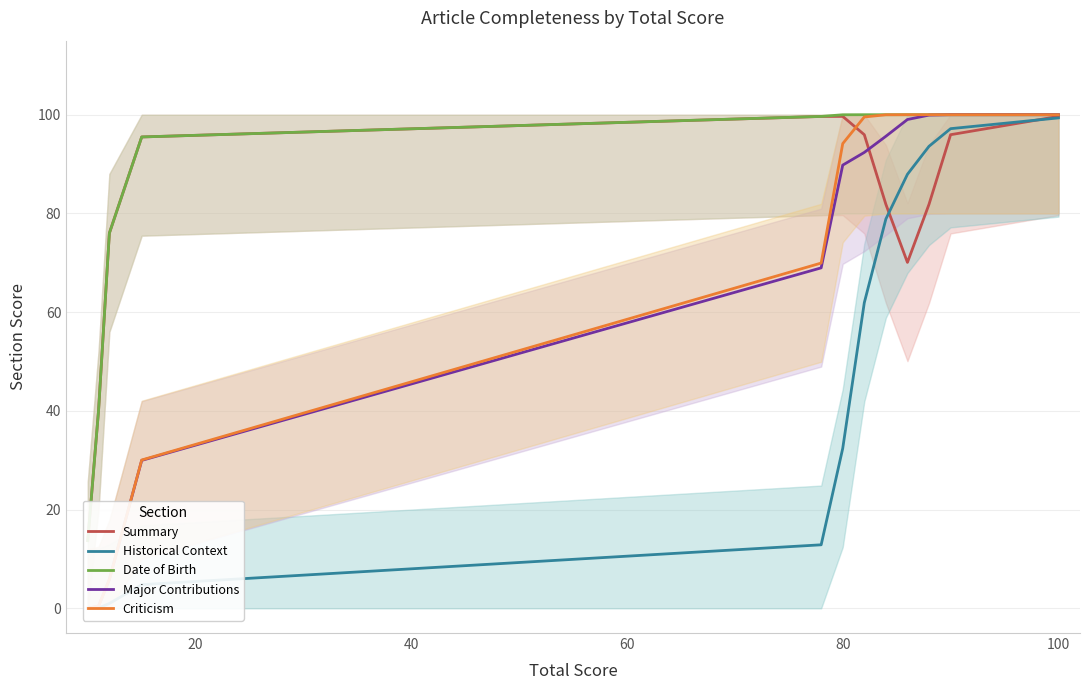

Reading right to left, transcribe all the data shown in this chart.

Summary: 99.7	96.0	81.9	70.1	81.9	96.0	99.7	99.6	95.5	76.0	40.2	13.7
Historical Context: 99.4	97.2	93.6	87.9	78.9	61.9	32.4	12.9	4.8	1.0	0.1	0.0
Date of Birth: 100.0	100.0	100.0	100.0	100.0	100.0	100.0	99.7	95.5	76.0	40.2	13.7
Major Contributions: 100.0	100.0	99.9	99.0	95.6	92.4	89.8	69.0	30.0	5.9	0.5	0.0
Criticism: 100.0	100.0	100.0	100.0	100.0	99.5	94.1	69.9	30.1	5.9	0.5	0.0